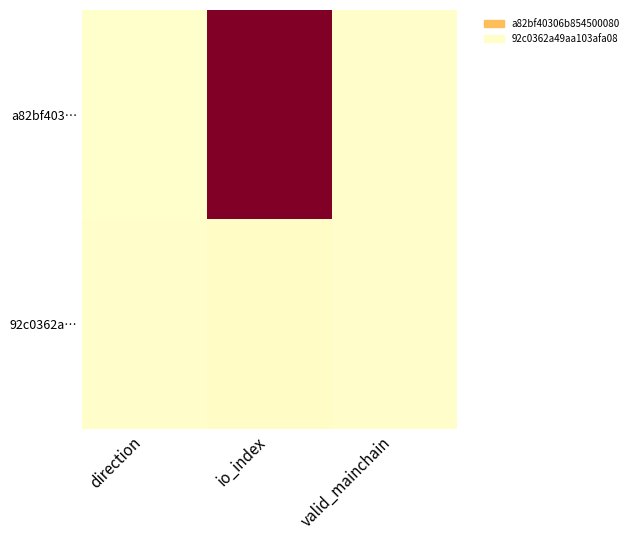

What is the difference between the highest and lowest values at io_index?

156